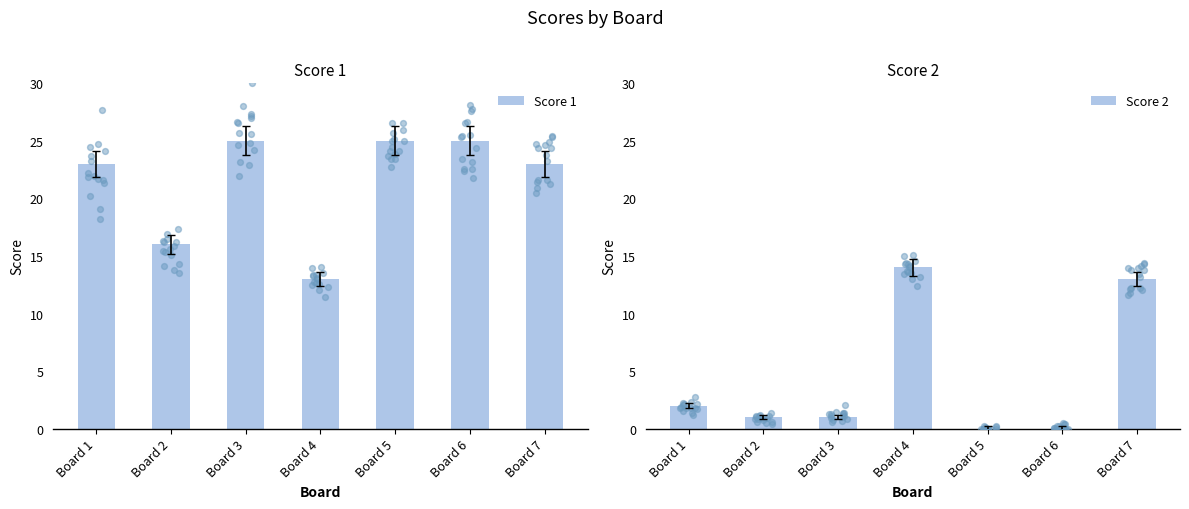

What is the total value across all series at Board 5?

25